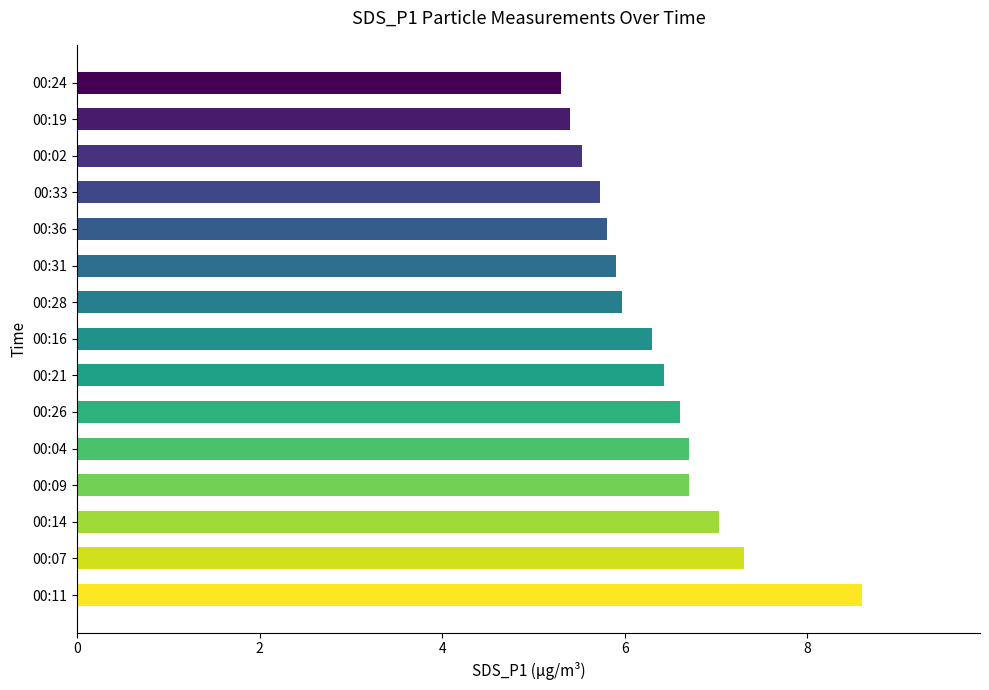

What is the minimum value shown in the chart?

5.3